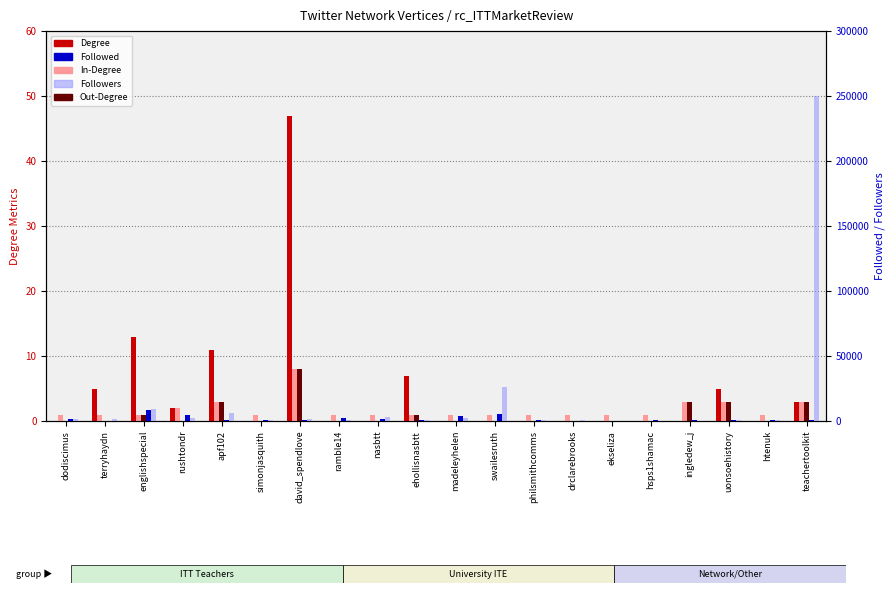

Rank the categories by Followed value from lowest to highest.

terryhaydn, ekseliza, drclarebrooks, hsps1shamac, ingledew_j, htenuk, simonjasquith, uonsoehistory, david_spendlove, apf102, ehollisnasbtt, teachertoolkit, philsmithcomms, dodiscimus, nasbtt, ramble14, madeleyhelen, rushtondr, swailesruth, englishspecial